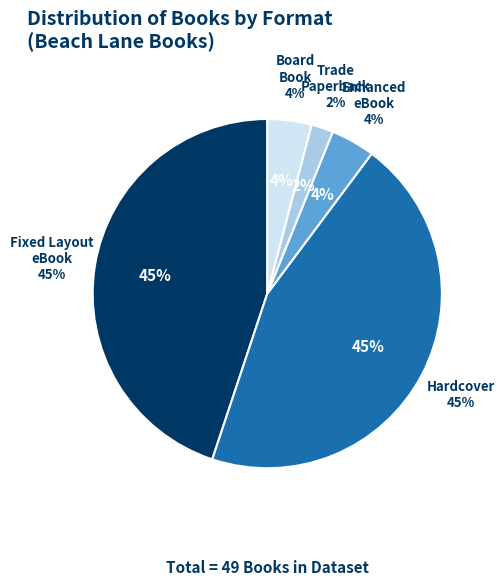

To the nearest percent, what is the difference between the largest and smallest slice percentages?

43%